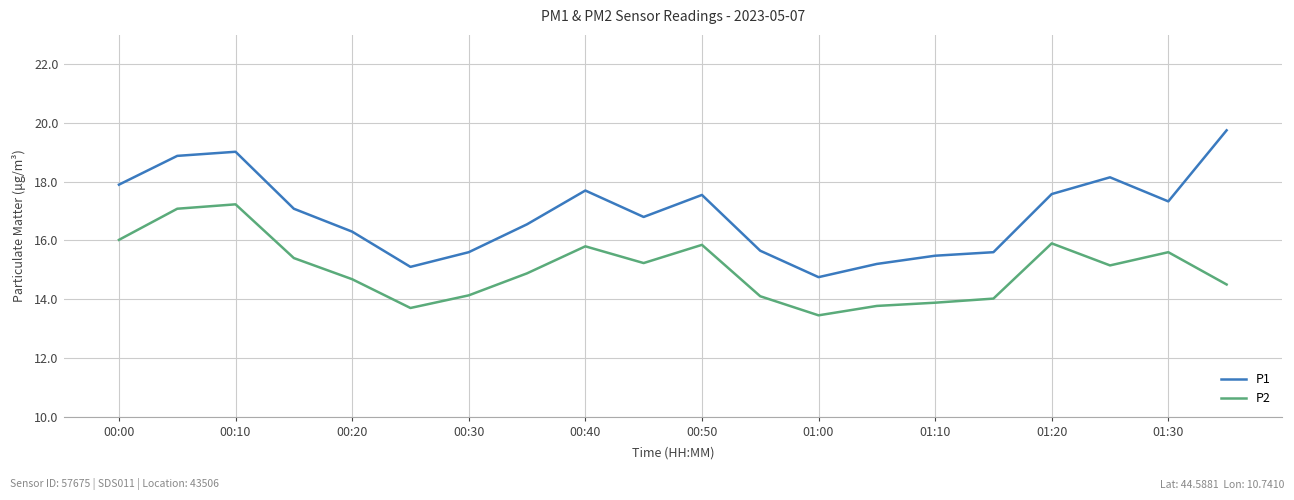

How many values in the P2 series exceed 15?

10